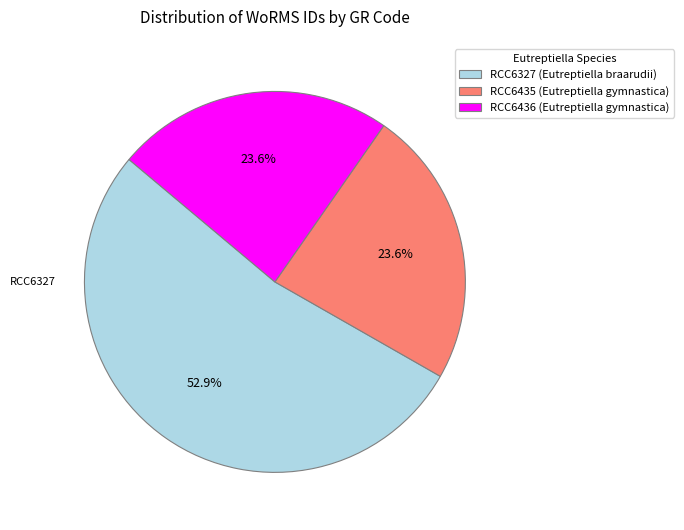

Is it true that RCC6435 (Eutreptiella gymnastica) is 14% of the pie?

False